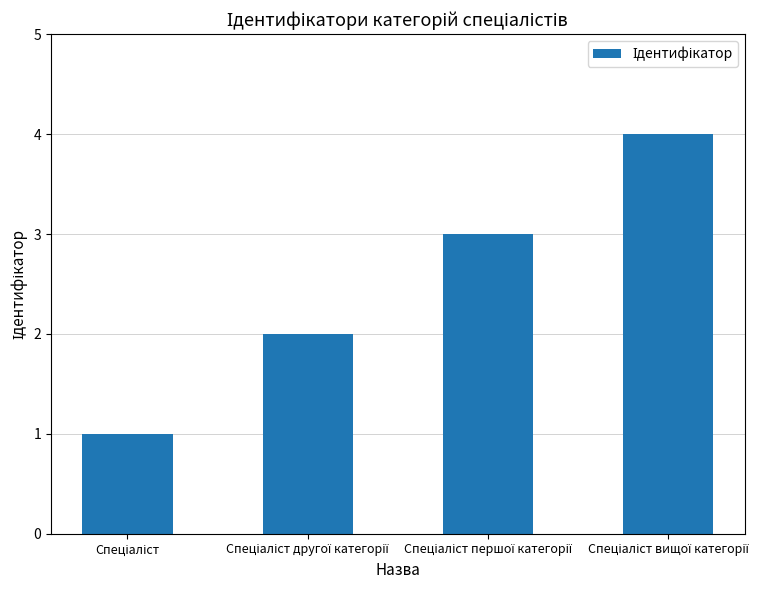

What is the sum of all values?

10